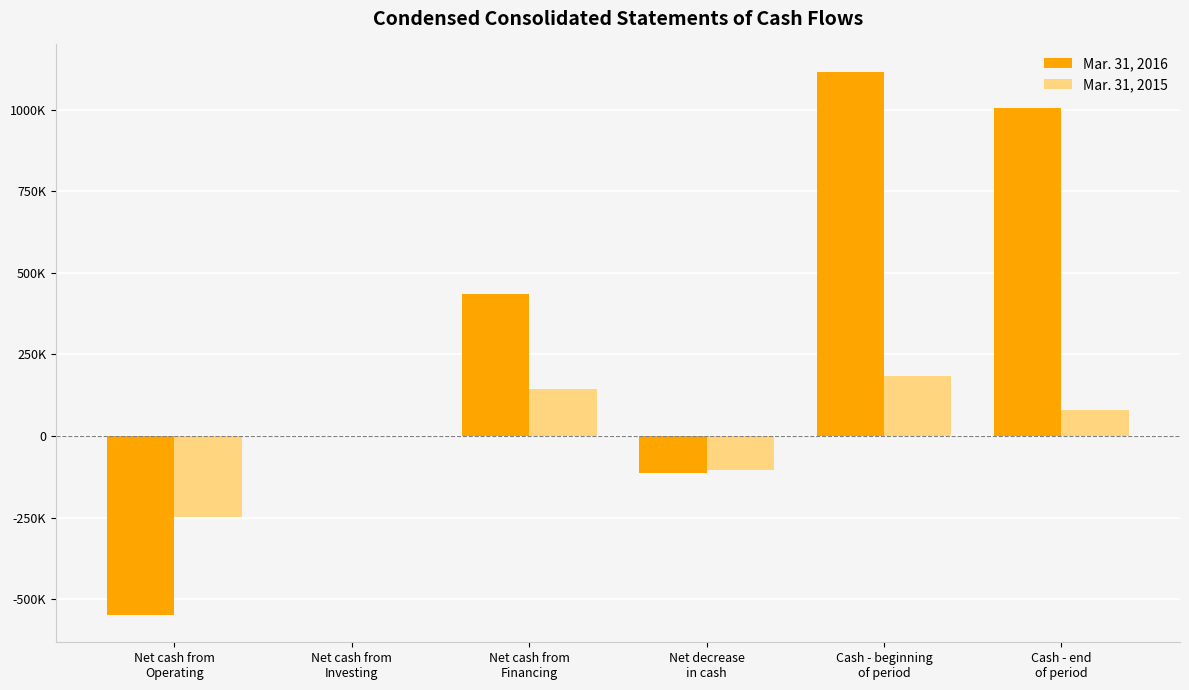

What is the average value of the Mar. 31, 2015 series?

9207